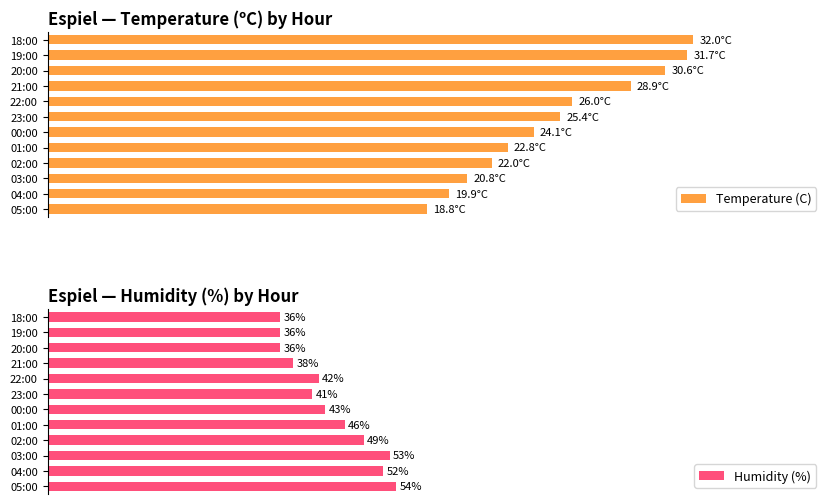

What are all the series names shown in the legend?

Temperature (C), Humidity (%)